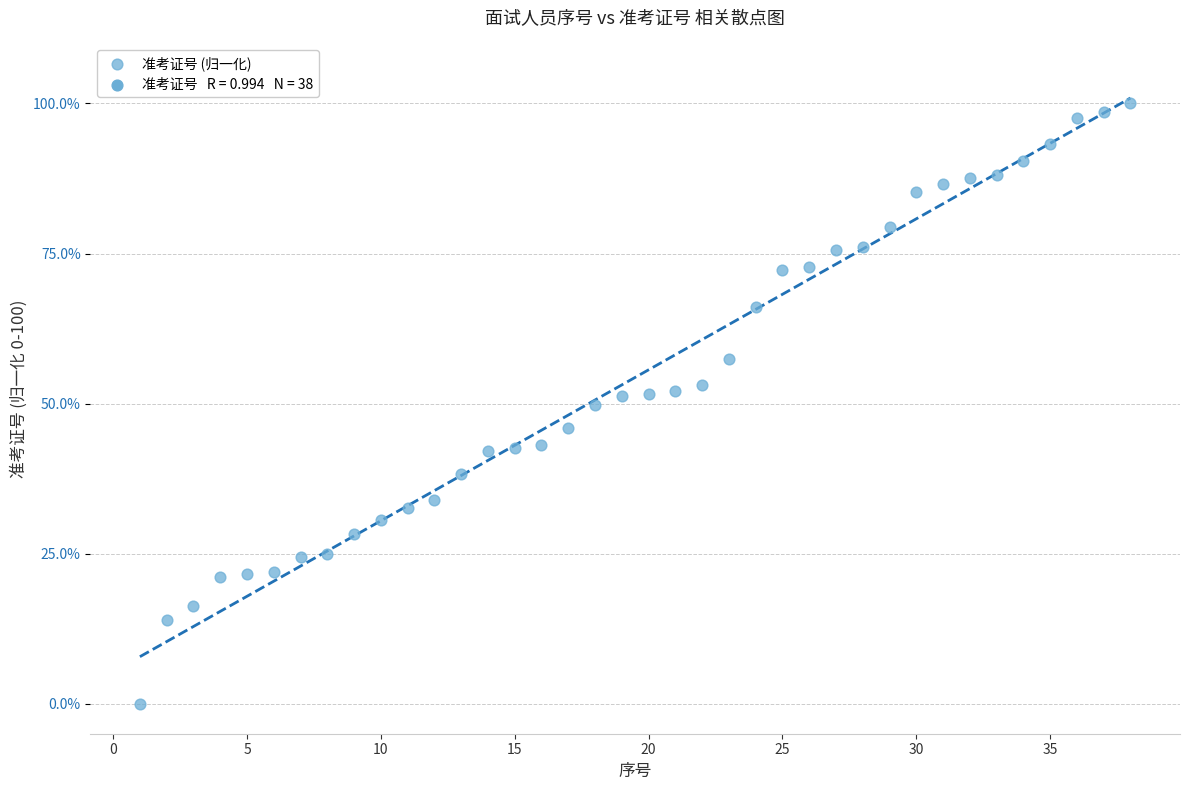

What is the range of Y values (max minus min)?

100.0